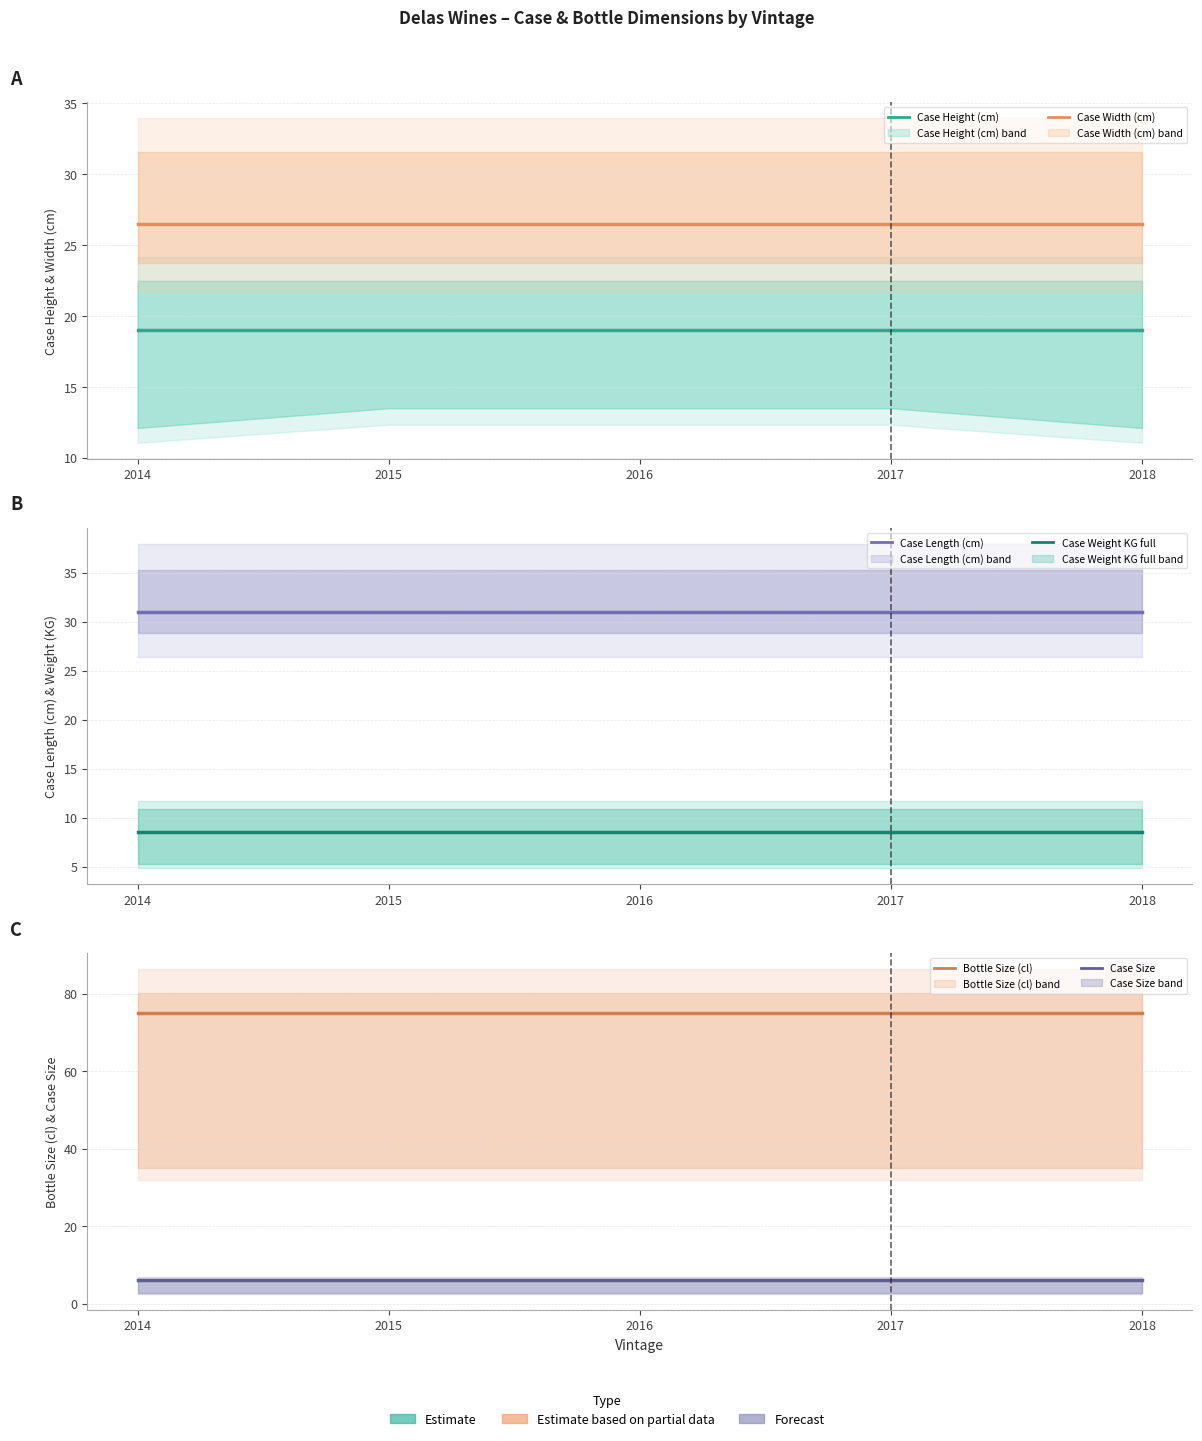

How many categories are shown in the chart?

5